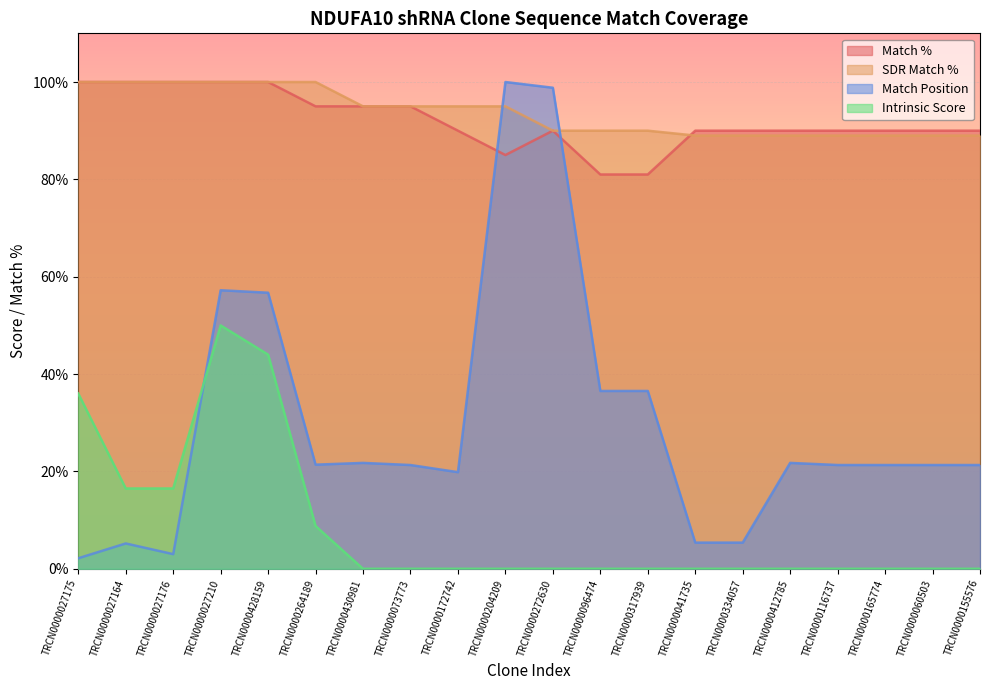

Where is the first local maximum for Intrinsic Score?

TRCN0000027210